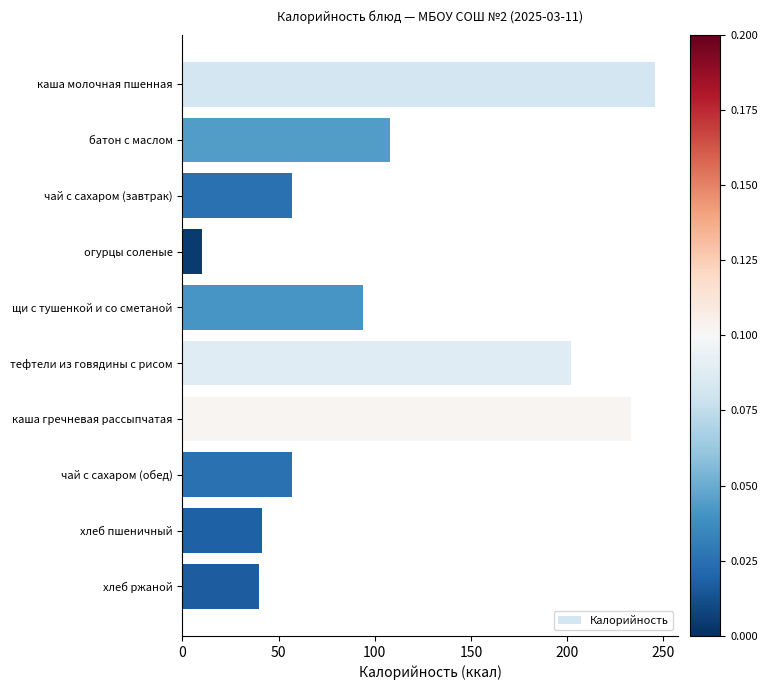

What is the label of the 4th bar from the top?

огурцы соленые